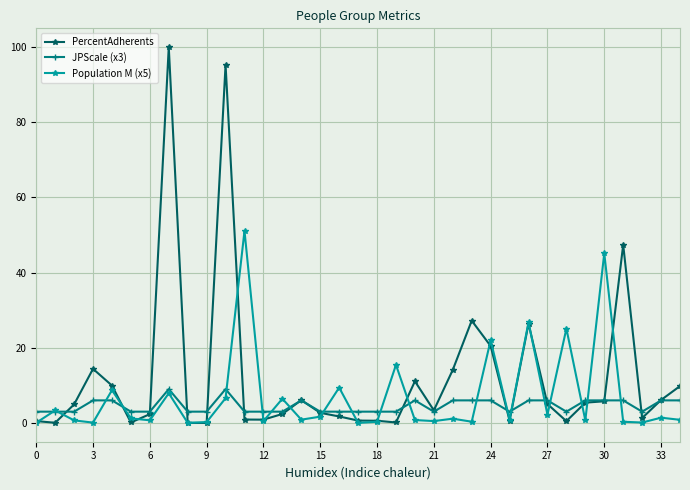

What is the value of the PercentAdherents point at the 32nd from the left?

47.4